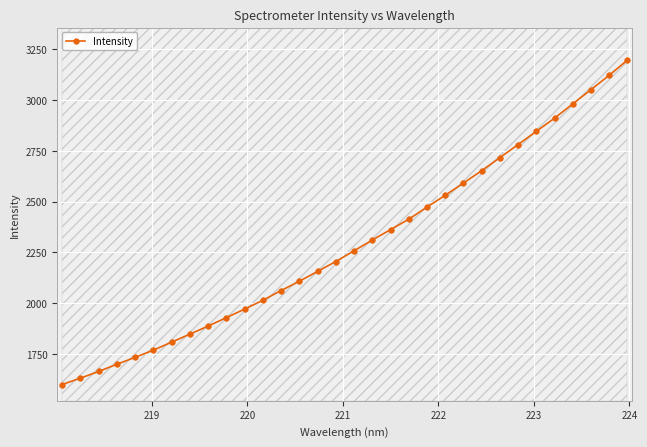

What is the value of the 3rd point from the left?

1664.8